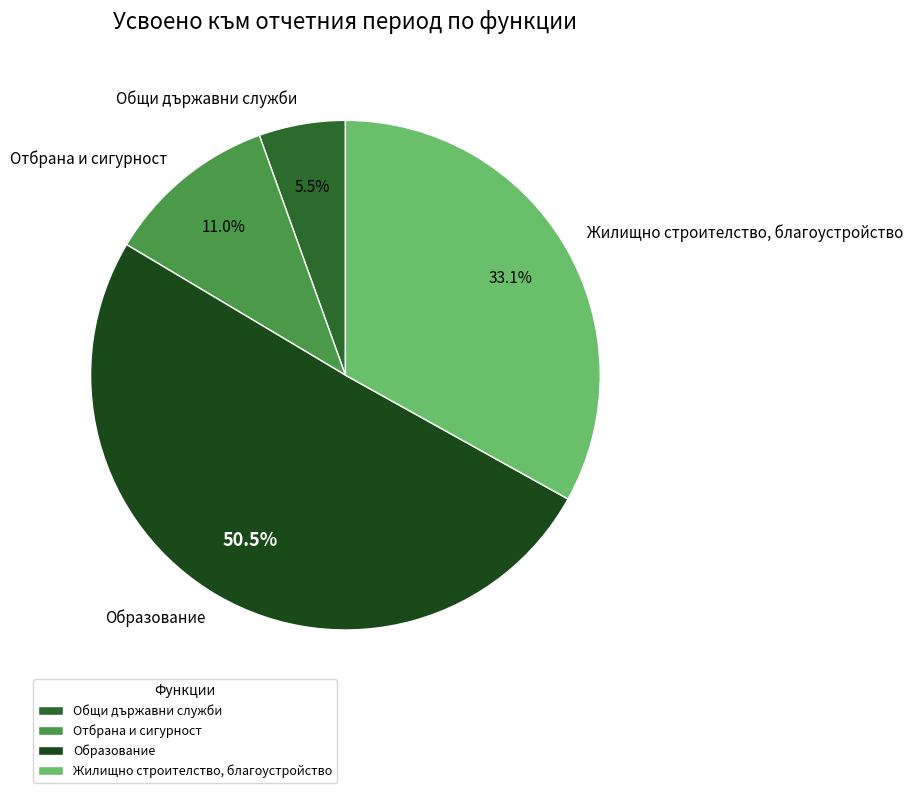

To the nearest percent, what is the difference between the largest and smallest slice percentages?

45%